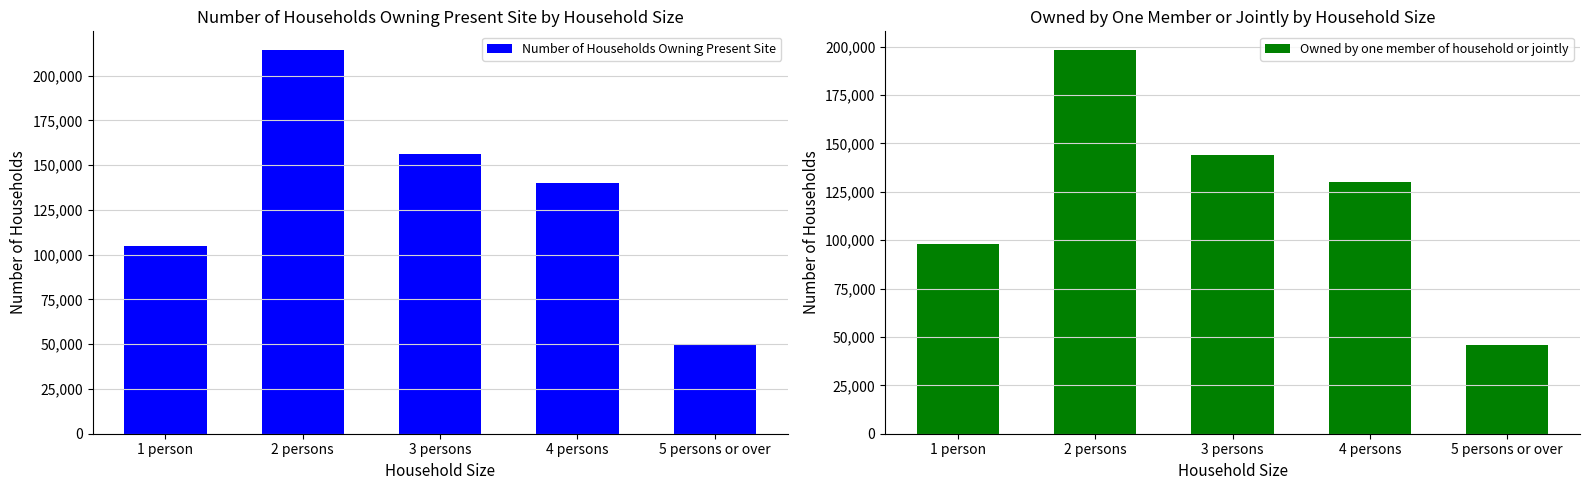

How many series are shown in this chart?

2